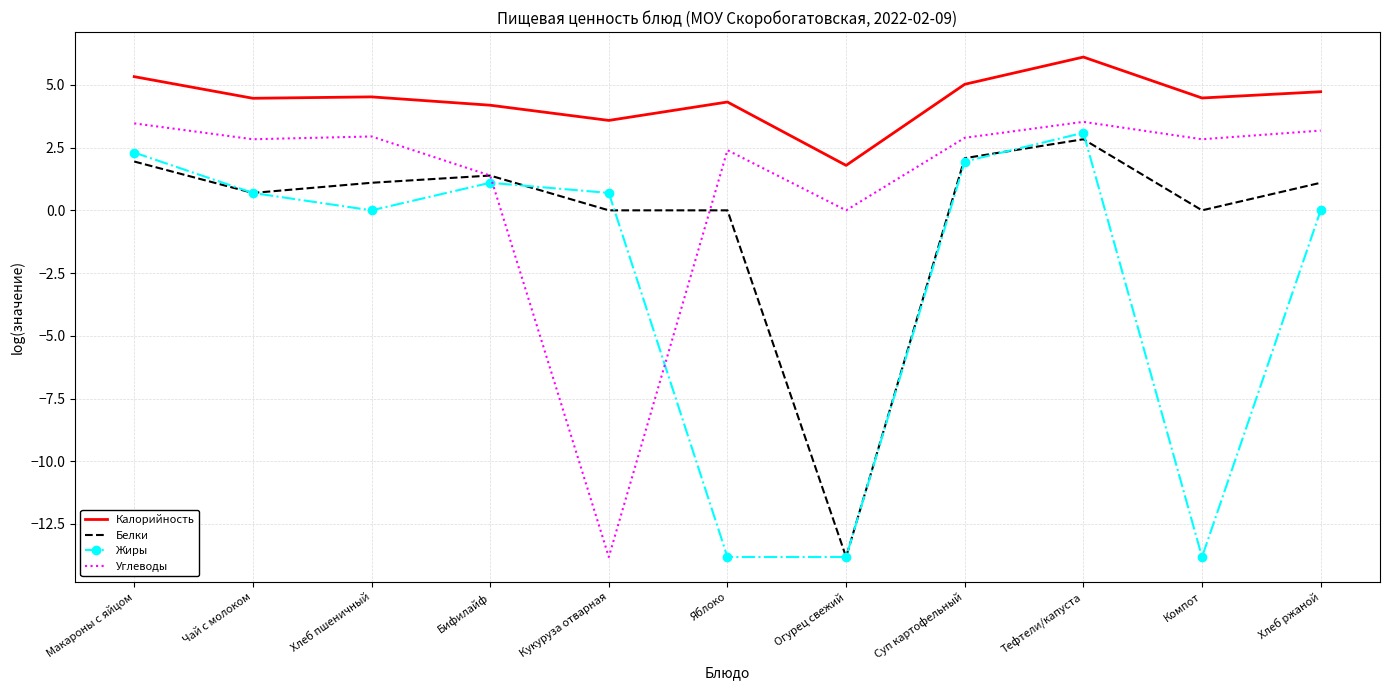

Is it true that Жиры equals 0.7 at Чай с молоком?

True